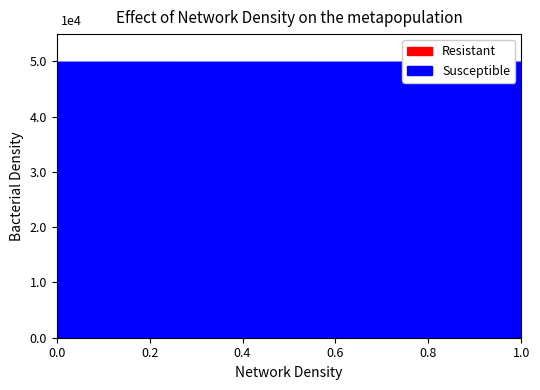

Read the Resistant value at 1.

12